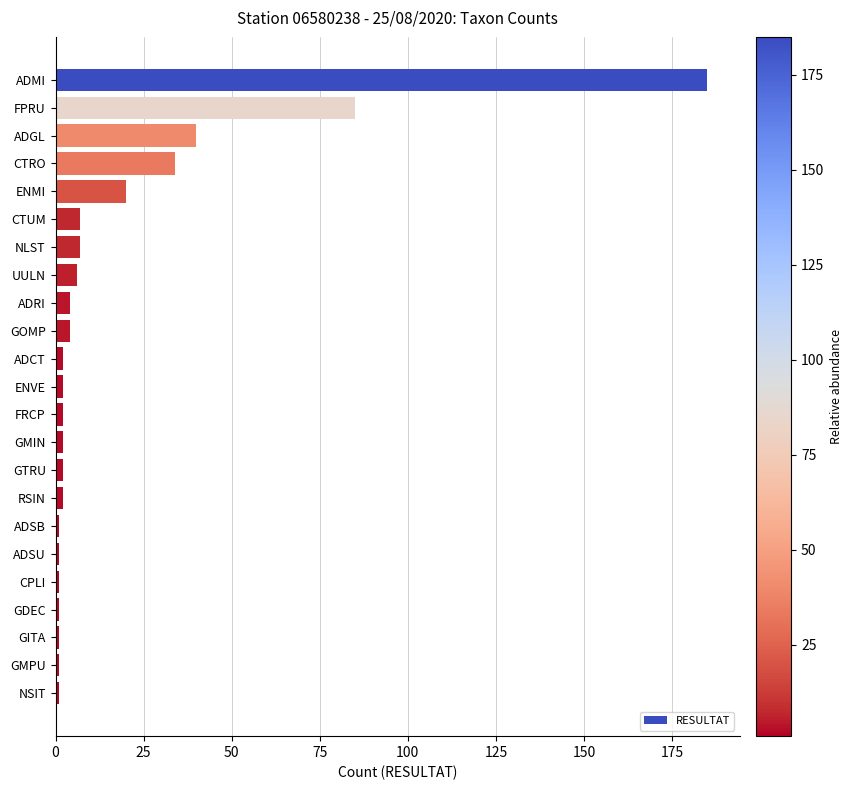

How many distinct data groups are displayed?

1